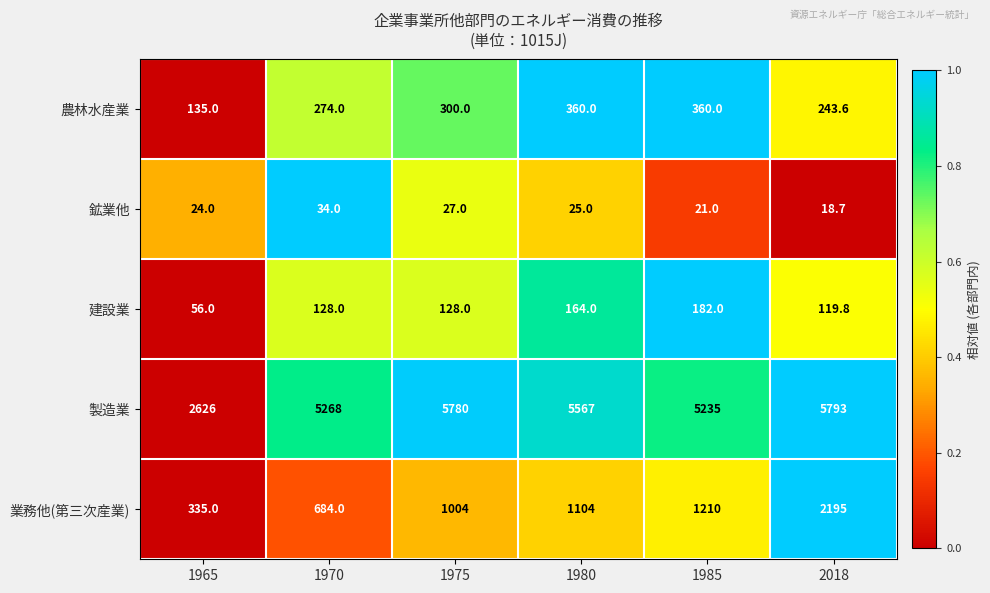

At which category is the sum across all series the highest?

2018